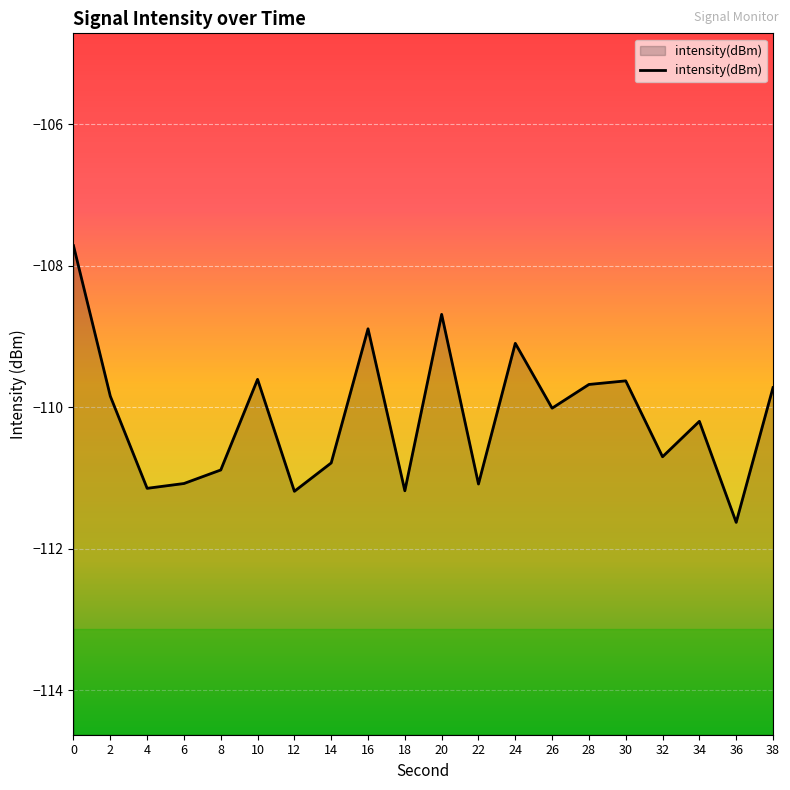

Is it true that the value at 34 is -184.0?

False